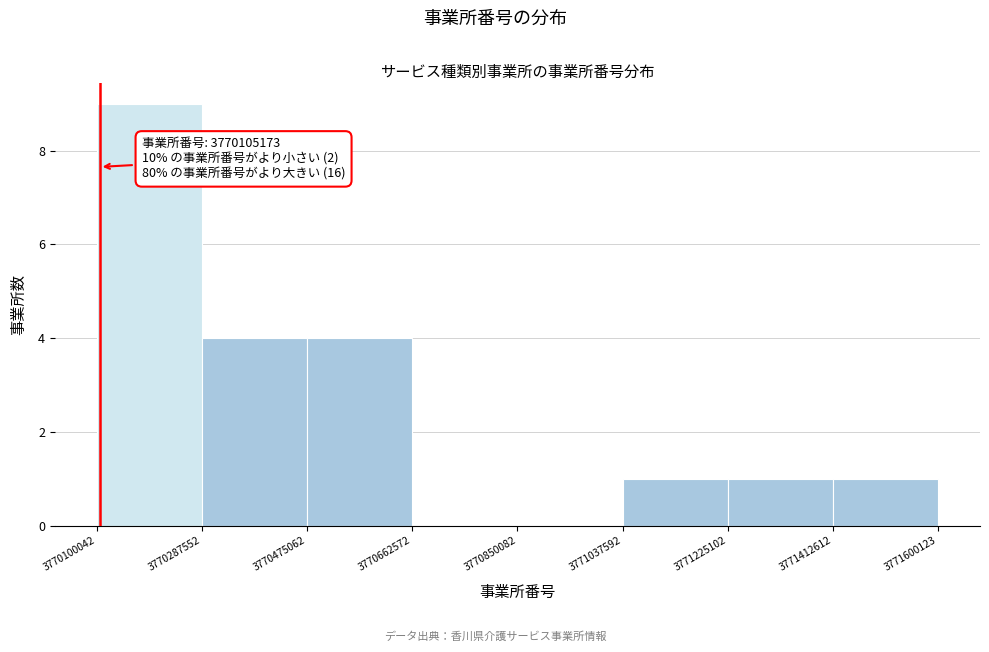

Which range on the x-axis has the tallest bar?

3770100042 to 3770287552